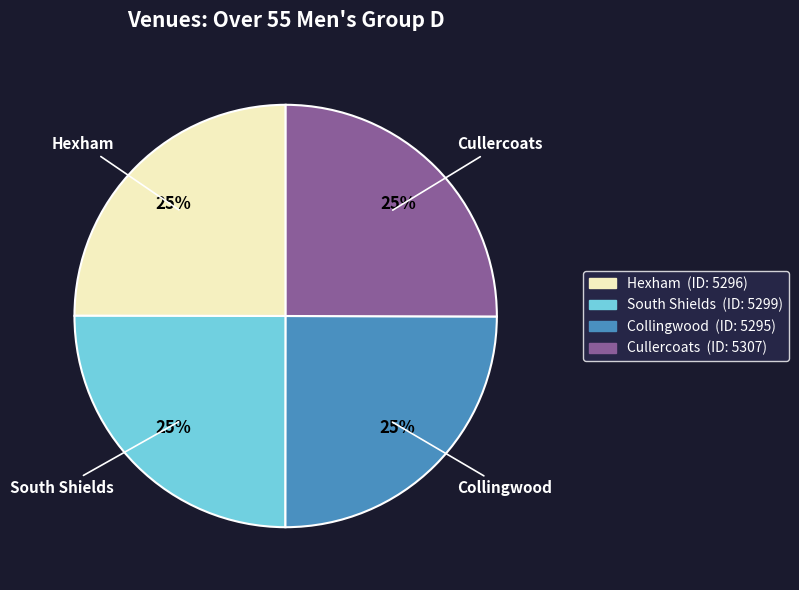

To the nearest percent, what percentage of the pie is Cullercoats?

25%